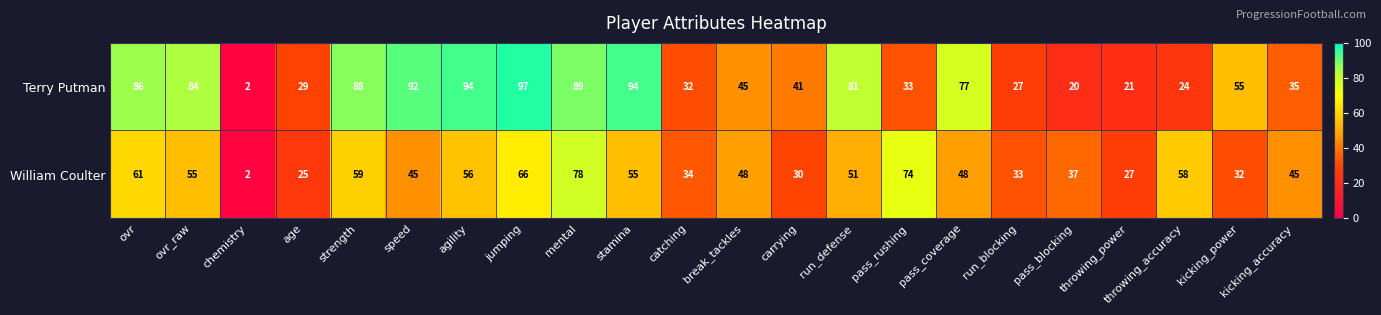

True or false: Terry Putman has a value of 55 at kicking_accuracy.

False